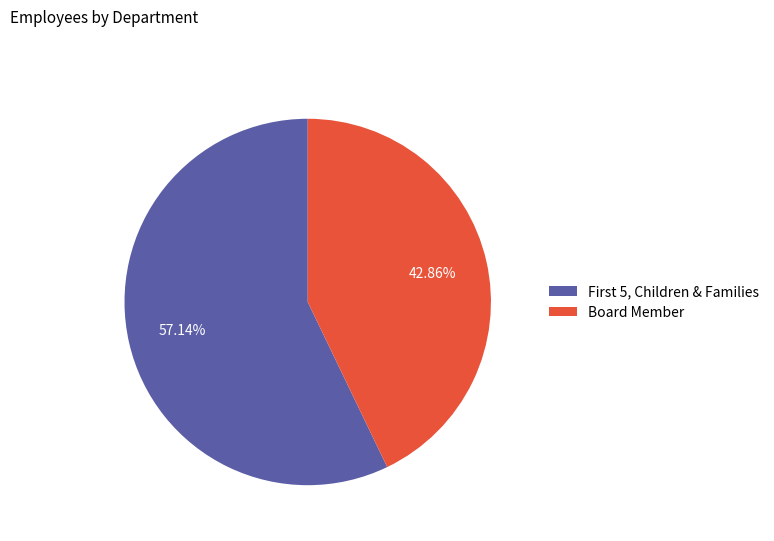

To the nearest percent, what is the difference between the largest and smallest slice percentages?

14%